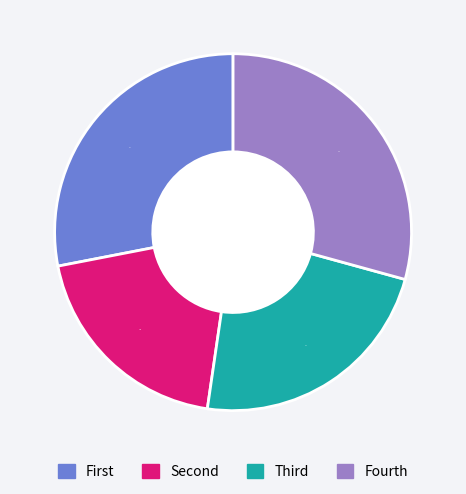

Count the number of slices in the pie.

4